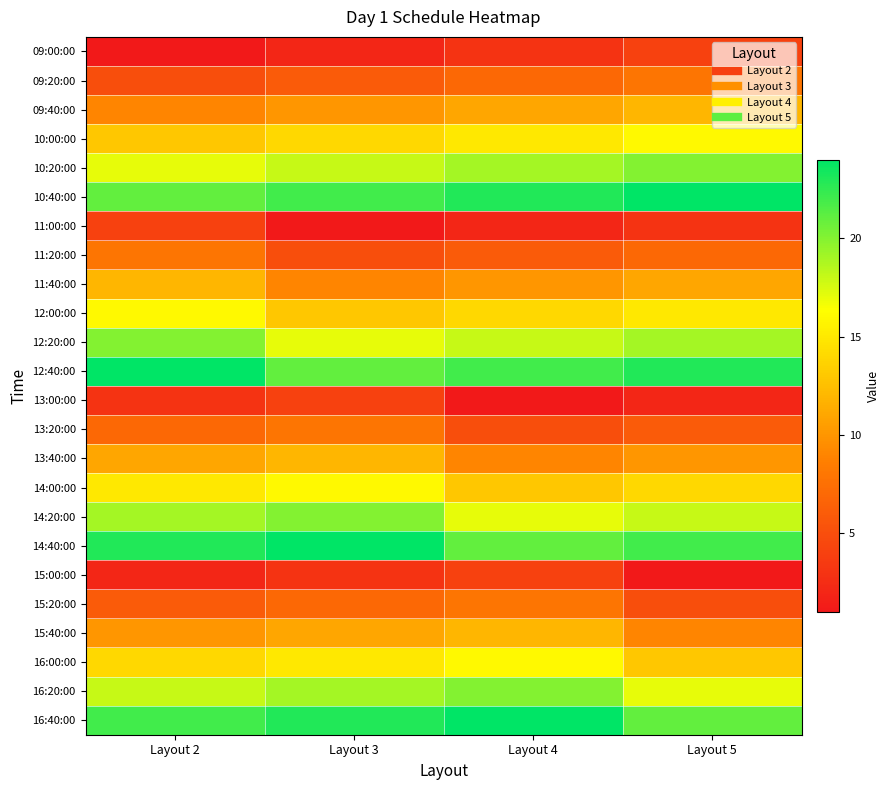

Reading left to right, transcribe all the data shown in this chart.

09:00:00: Layout 2=1	Layout 3=2	Layout 4=3	Layout 5=4
09:20:00: Layout 2=5	Layout 3=6	Layout 4=7	Layout 5=8
09:40:00: Layout 2=9	Layout 3=10	Layout 4=11	Layout 5=12
10:00:00: Layout 2=13	Layout 3=14	Layout 4=15	Layout 5=16
10:20:00: Layout 2=17	Layout 3=18	Layout 4=19	Layout 5=20
10:40:00: Layout 2=21	Layout 3=22	Layout 4=23	Layout 5=24
11:00:00: Layout 2=4	Layout 3=1	Layout 4=2	Layout 5=3
11:20:00: Layout 2=8	Layout 3=5	Layout 4=6	Layout 5=7
11:40:00: Layout 2=12	Layout 3=9	Layout 4=10	Layout 5=11
12:00:00: Layout 2=16	Layout 3=13	Layout 4=14	Layout 5=15
12:20:00: Layout 2=20	Layout 3=17	Layout 4=18	Layout 5=19
12:40:00: Layout 2=24	Layout 3=21	Layout 4=22	Layout 5=23
13:00:00: Layout 2=3	Layout 3=4	Layout 4=1	Layout 5=2
13:20:00: Layout 2=7	Layout 3=8	Layout 4=5	Layout 5=6
13:40:00: Layout 2=11	Layout 3=12	Layout 4=9	Layout 5=10
14:00:00: Layout 2=15	Layout 3=16	Layout 4=13	Layout 5=14
14:20:00: Layout 2=19	Layout 3=20	Layout 4=17	Layout 5=18
14:40:00: Layout 2=23	Layout 3=24	Layout 4=21	Layout 5=22
15:00:00: Layout 2=2	Layout 3=3	Layout 4=4	Layout 5=1
15:20:00: Layout 2=6	Layout 3=7	Layout 4=8	Layout 5=5
15:40:00: Layout 2=10	Layout 3=11	Layout 4=12	Layout 5=9
16:00:00: Layout 2=14	Layout 3=15	Layout 4=16	Layout 5=13
16:20:00: Layout 2=18	Layout 3=19	Layout 4=20	Layout 5=17
16:40:00: Layout 2=22	Layout 3=23	Layout 4=24	Layout 5=21